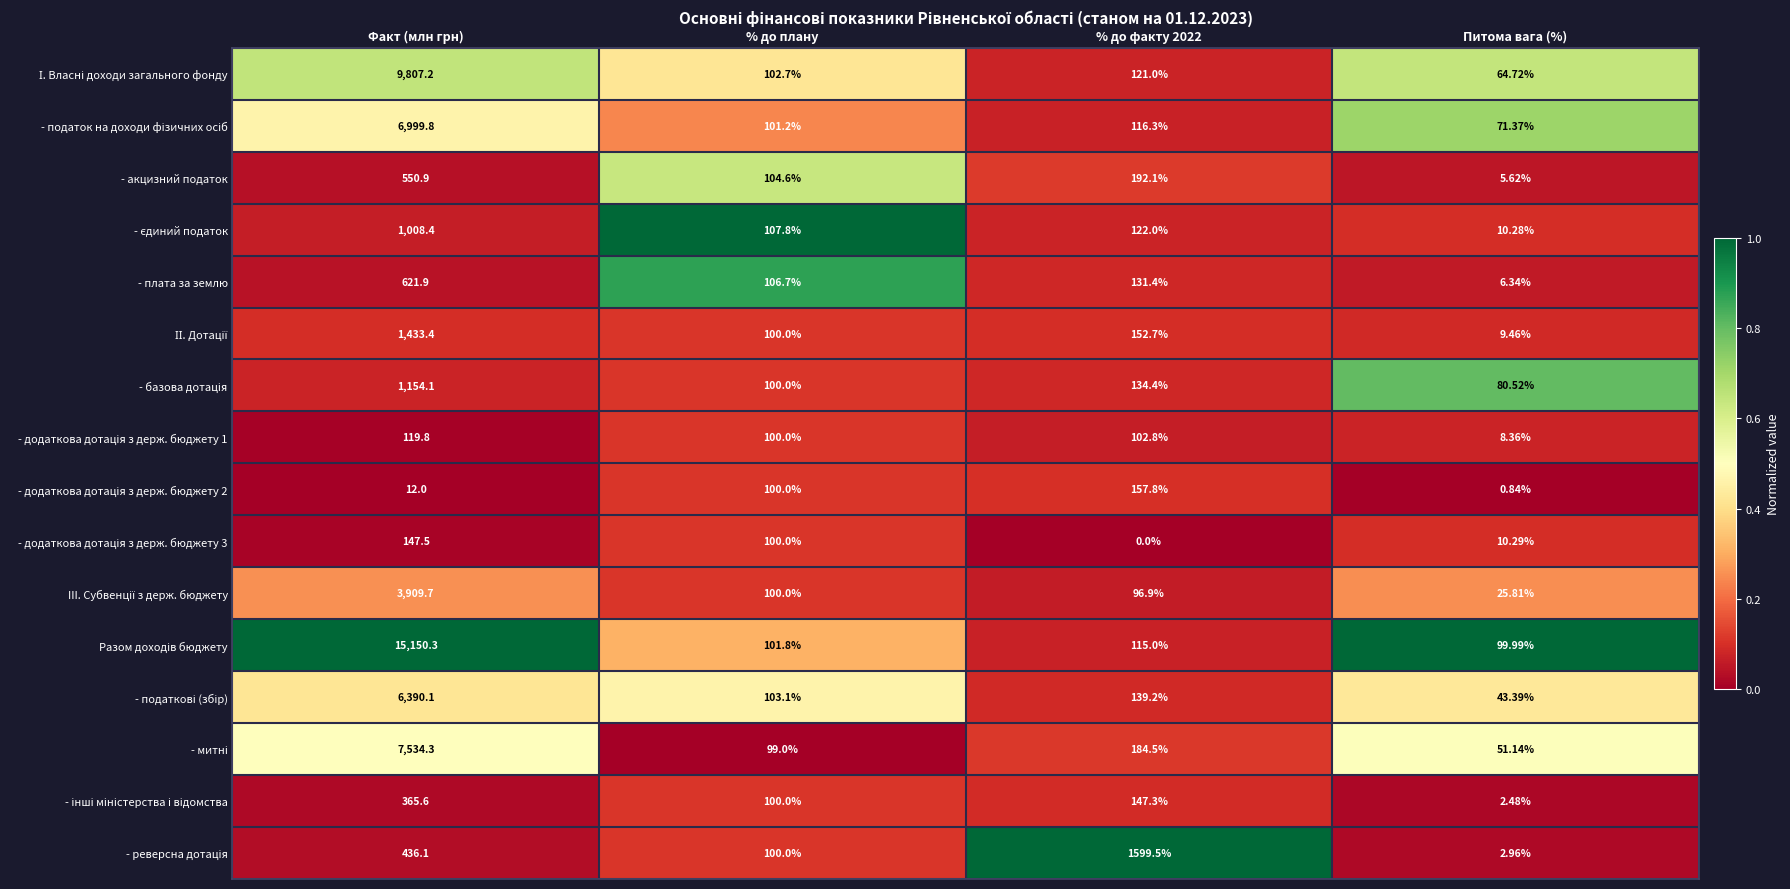

Which series changed the most between % до плану and Питома вага (%)?

- плата за землю